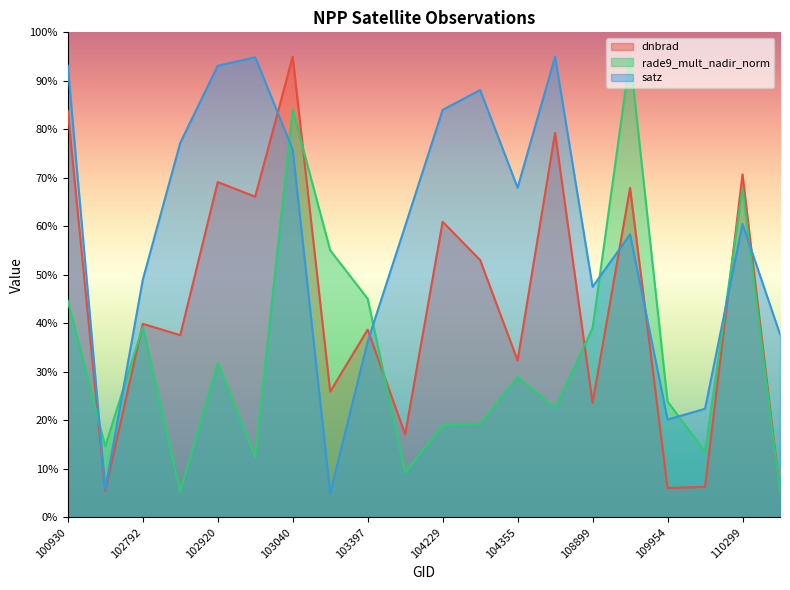

Which series has the largest range (max minus min)?

dnbrad